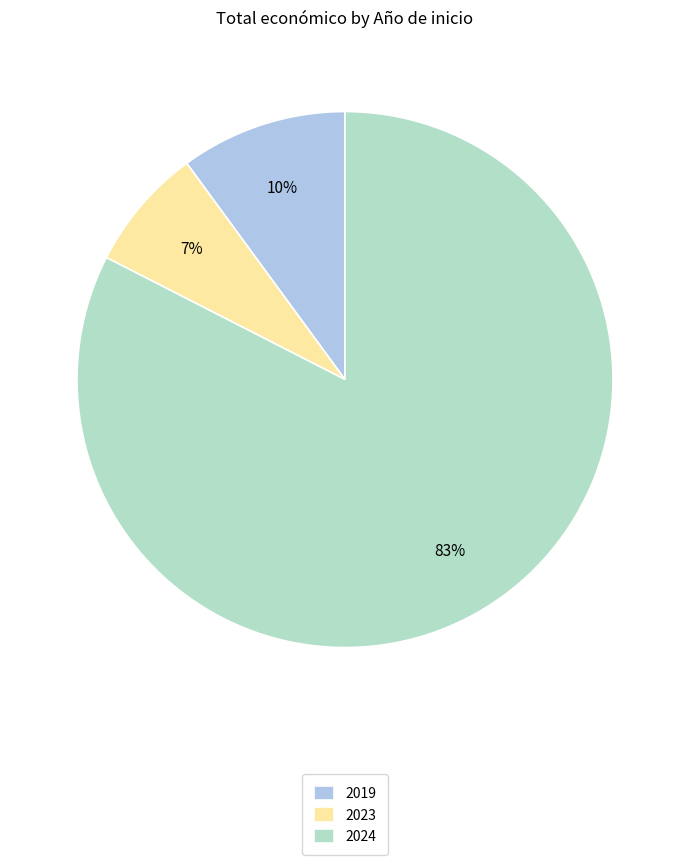

What percentage is the 2024 slice, to the nearest percent?

83%